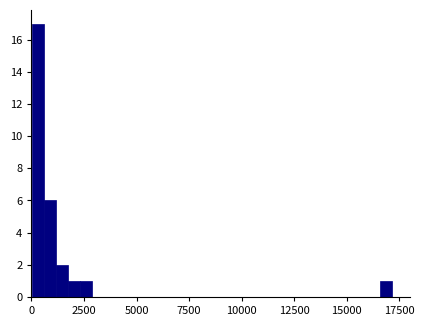

Read against the x-axis, roughly where is the centre of the tallest bar?

500